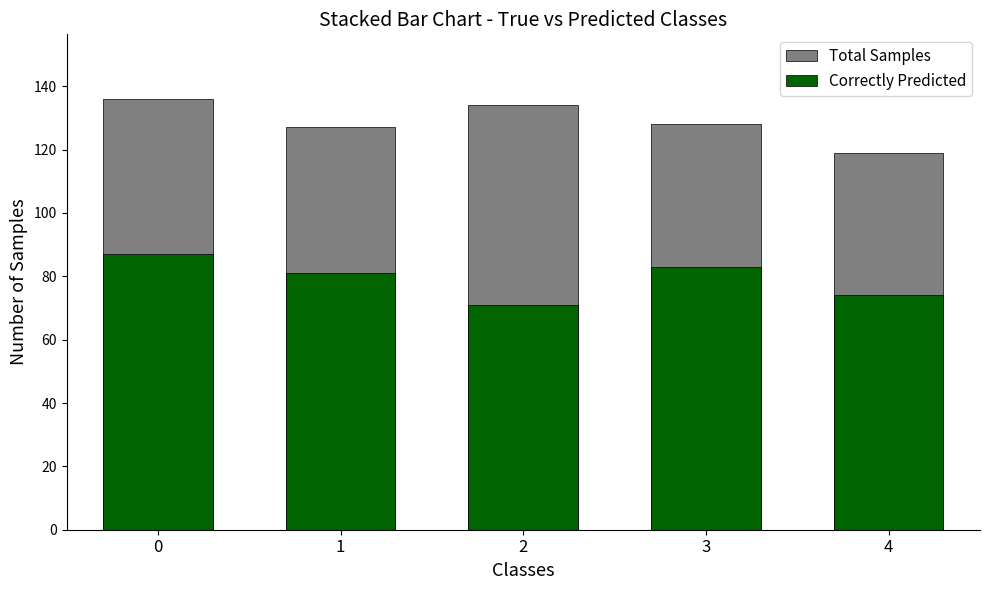

Rank the series by their average value, from highest to lowest.

Total Samples, Correctly Predicted